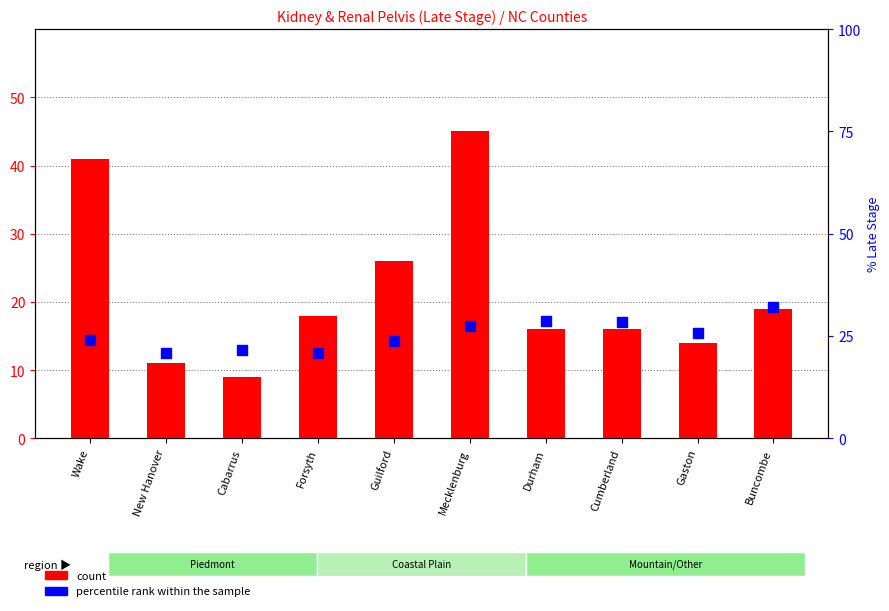

Which series has the widest spread of Y values?

count